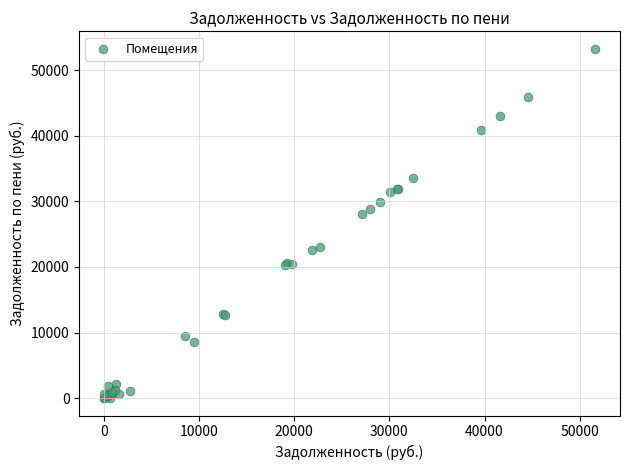

What Y value in the scatter plot is closest to 26641?

28008.5